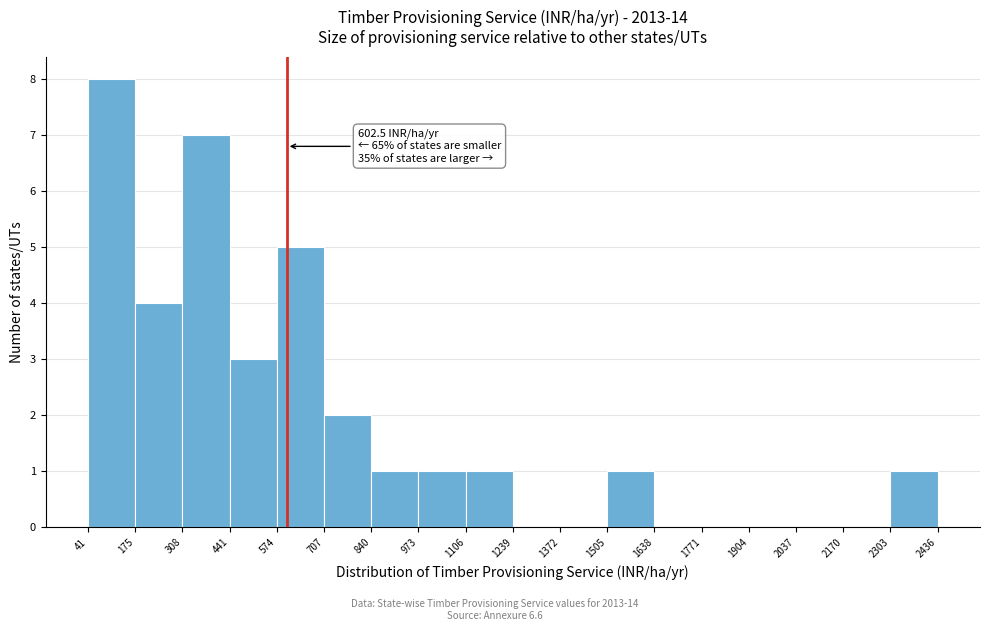

Which range on the x-axis has the tallest bar?

41 to 175